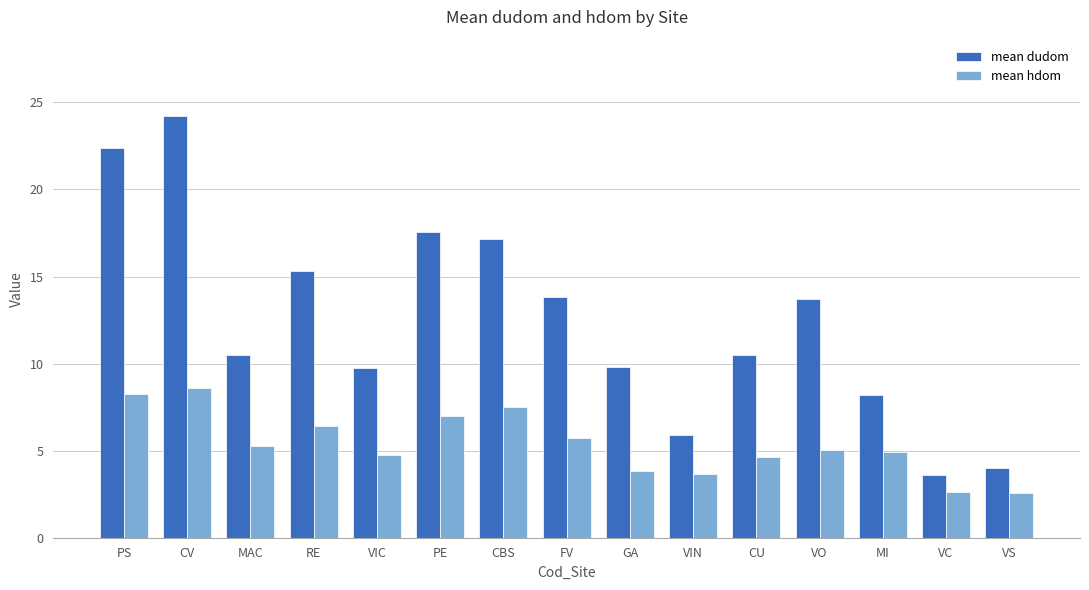

Rank the series by their average value, from lowest to highest.

mean hdom, mean dudom